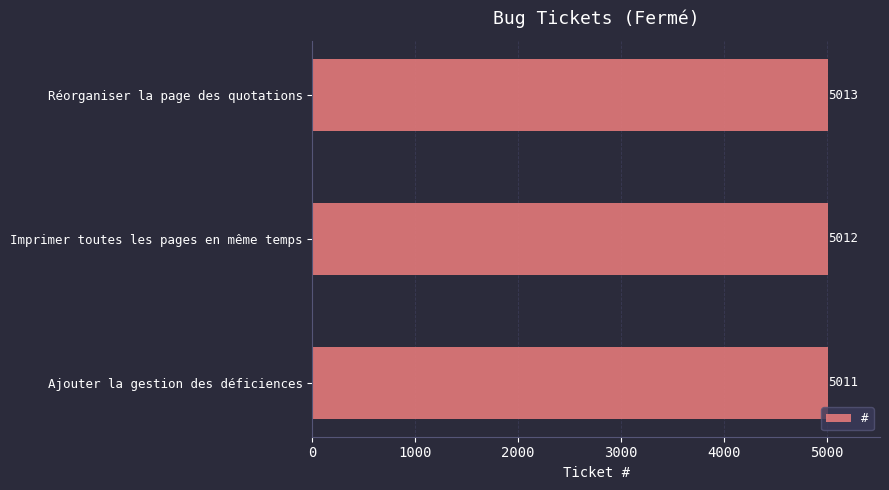

True or false: the data shows 7194 at Réorganiser la page des quotations.

False